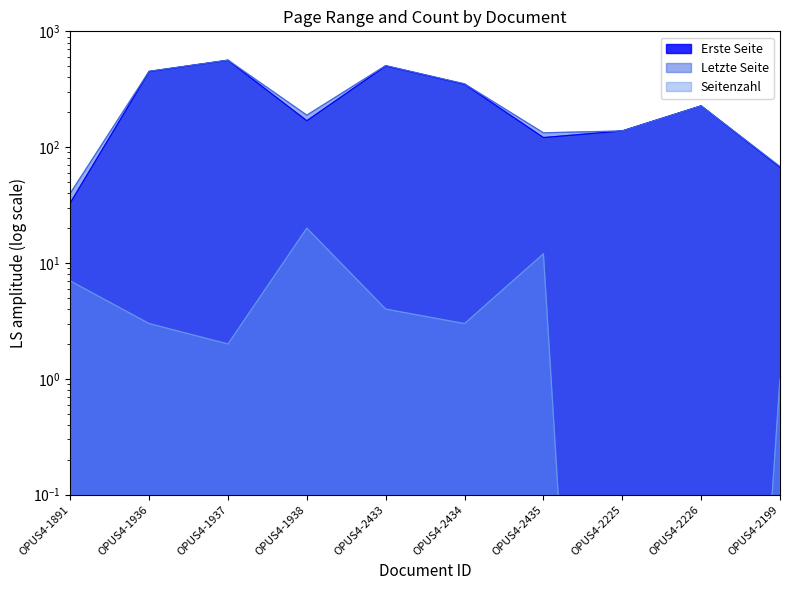

The Erste Seite series shows 42.9 at OPUS4-1891. True or false?

False